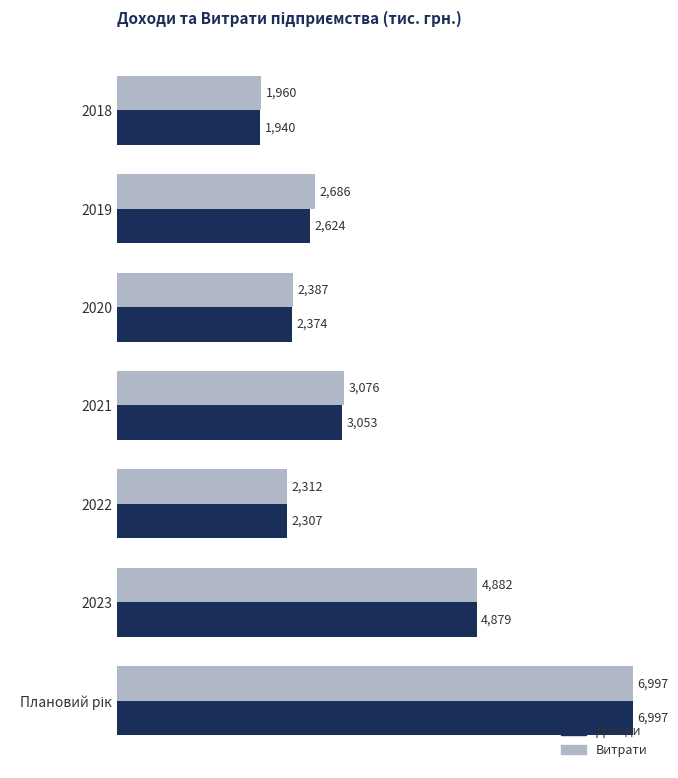

At which label is Витрати closest to 4478?

2023